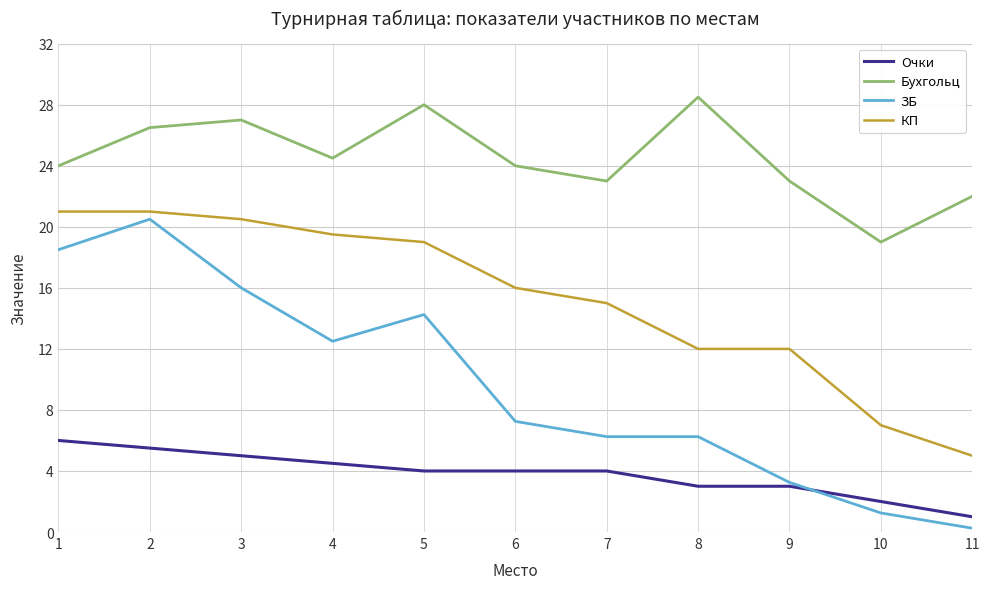

What is the difference between the highest and lowest values at 4?

20.0